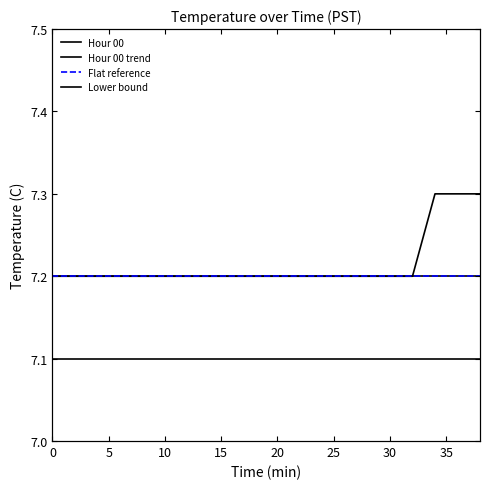

What is the sum of all Flat reference values?

144.0